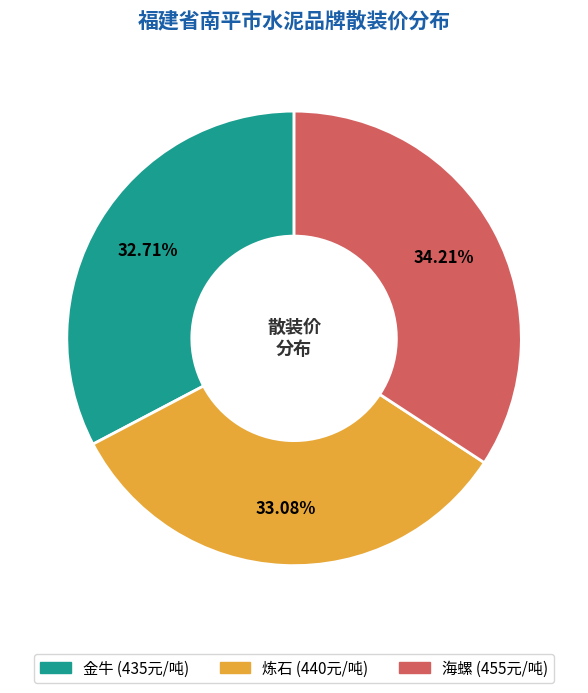

Which category has the biggest portion of the pie?

海螺